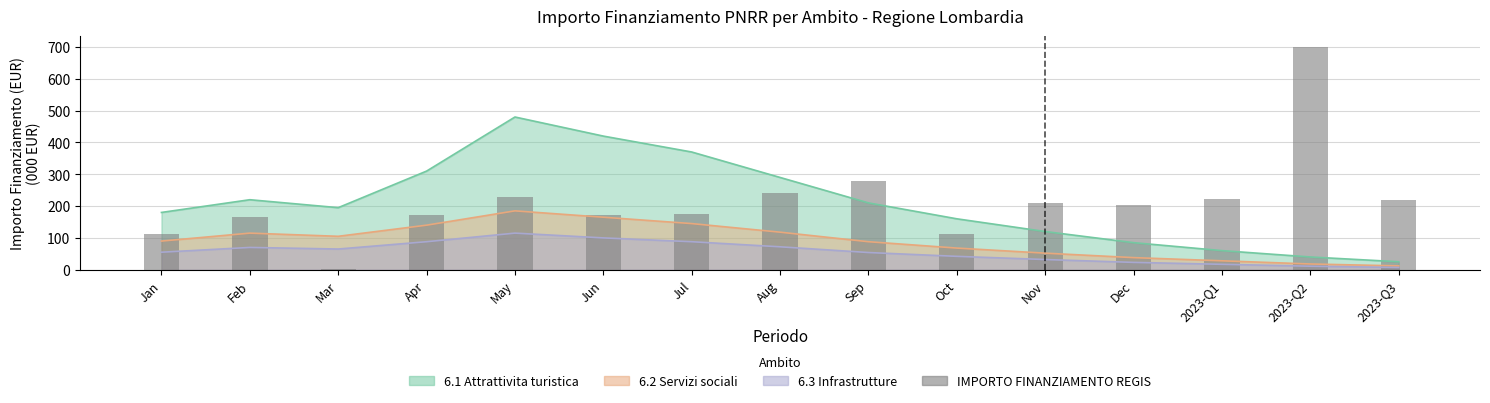

What is the change in value from Oct to 2023-Q3?

+104.9